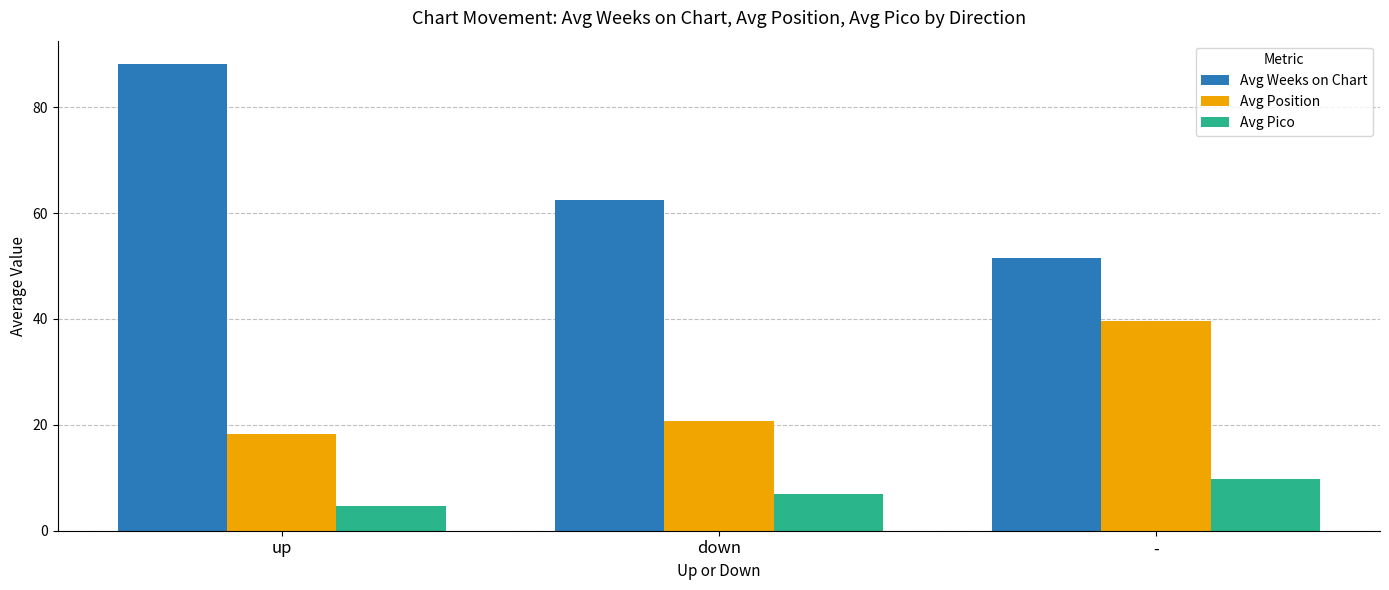

Reading right to left, what are all the values shown in this chart?

Avg Weeks on Chart: -=51.6	down=62.6	up=88.2
Avg Position: -=39.6	down=20.8	up=18.3
Avg Pico: -=9.7	down=6.9	up=4.6